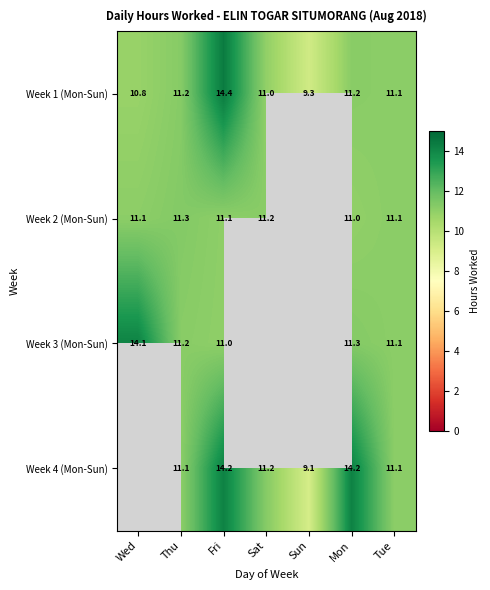

What is the average value of the Week 1 (Mon-Sun) series?

11.3